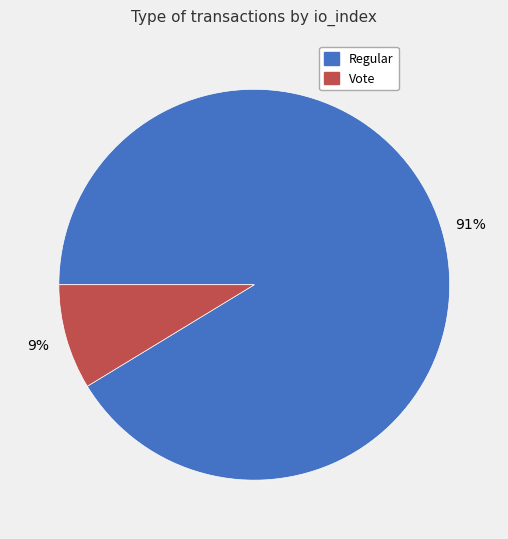

To the nearest percent, what is the average slice percentage?

50%